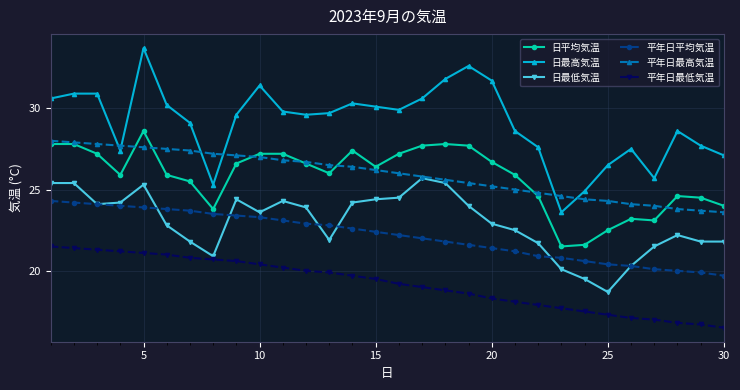

What is the value of the 日最高気温 point at the 13th from the left?

29.7